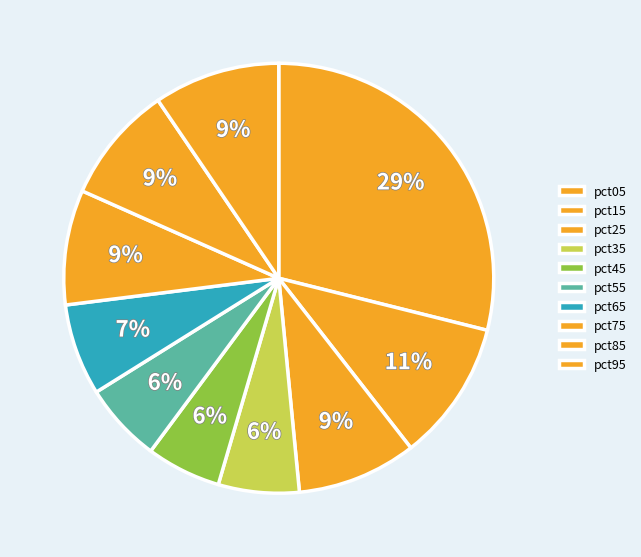

How many segments does this pie chart have?

10